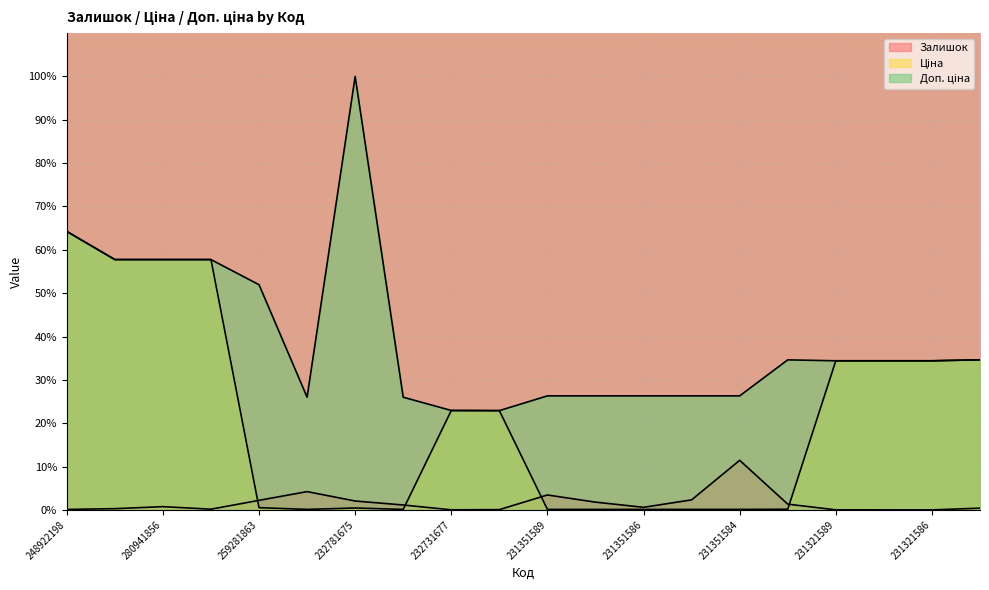

What is the value of the Доп. ціна point at the 8th from the left?

26.0